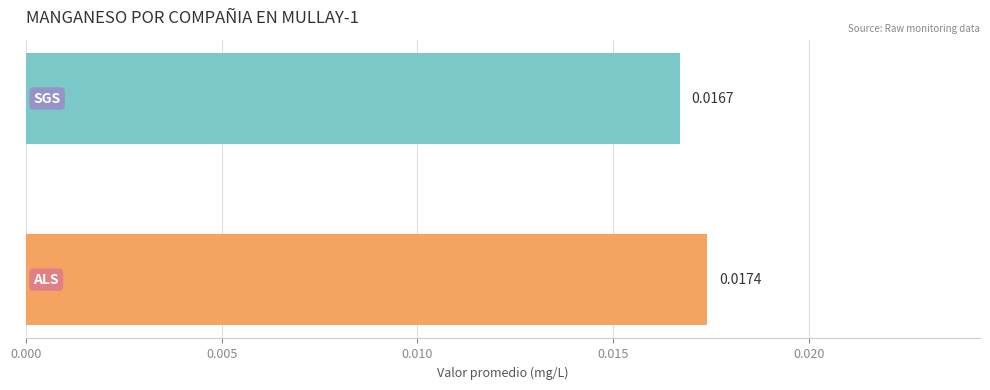

Does the chart contain stacked bars?

No